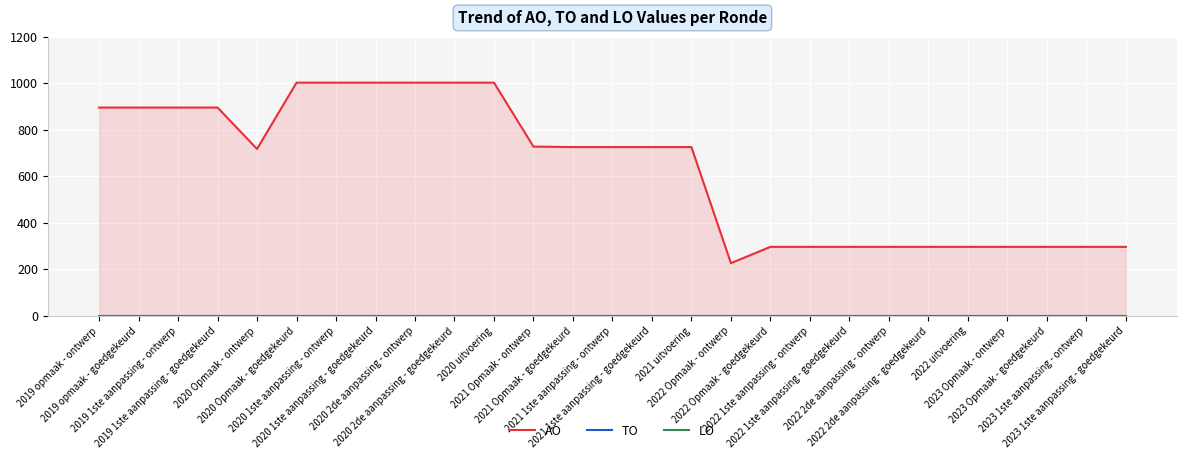

What is the difference between the highest and lowest values at 2022 2de aanpassing - ontwerp?

296